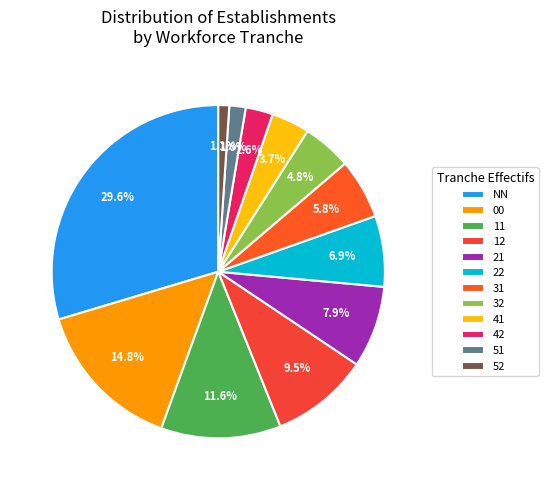

To the nearest percent, what portion does NN represent?

30%